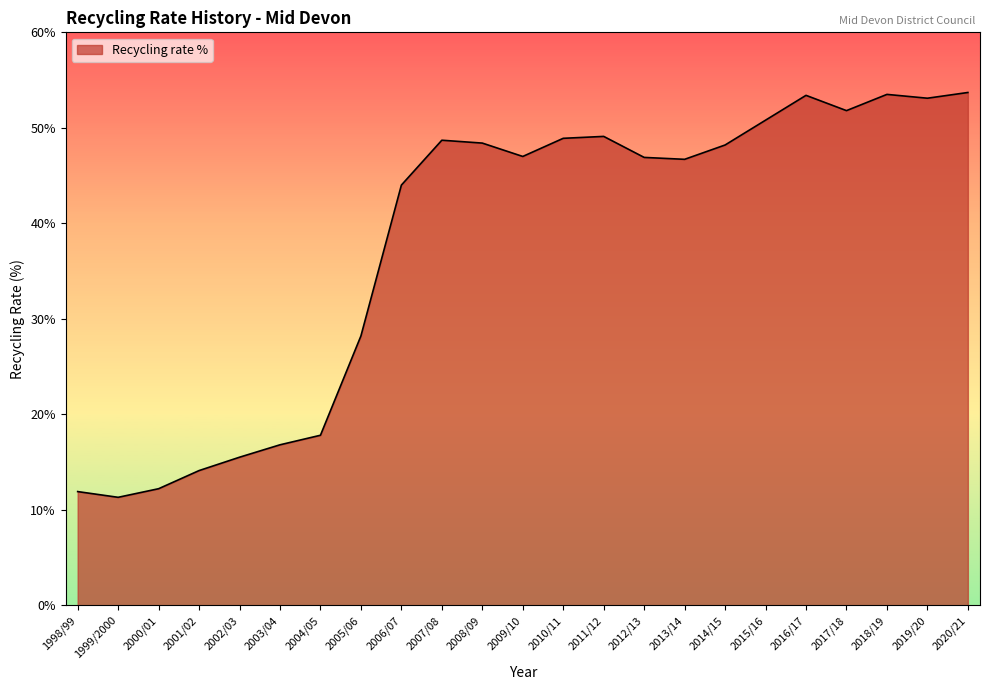

Does the chart have visible grid lines?

No